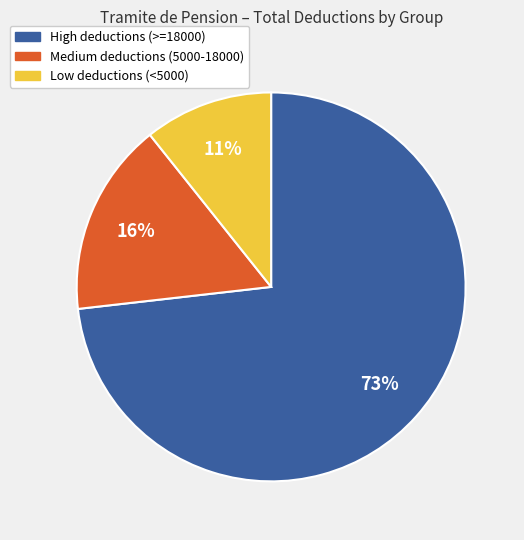

To the nearest percent, what is the average slice percentage?

33%